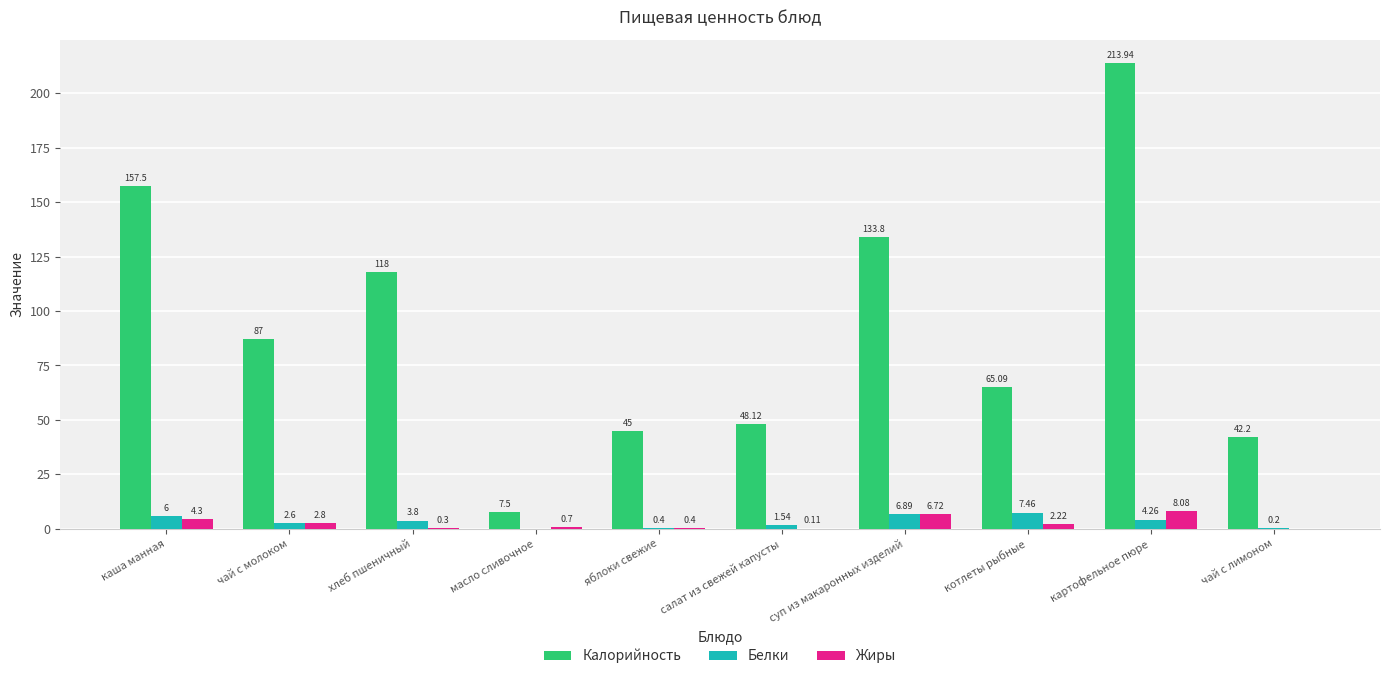

Which series has the largest total across all categories?

Калорийность